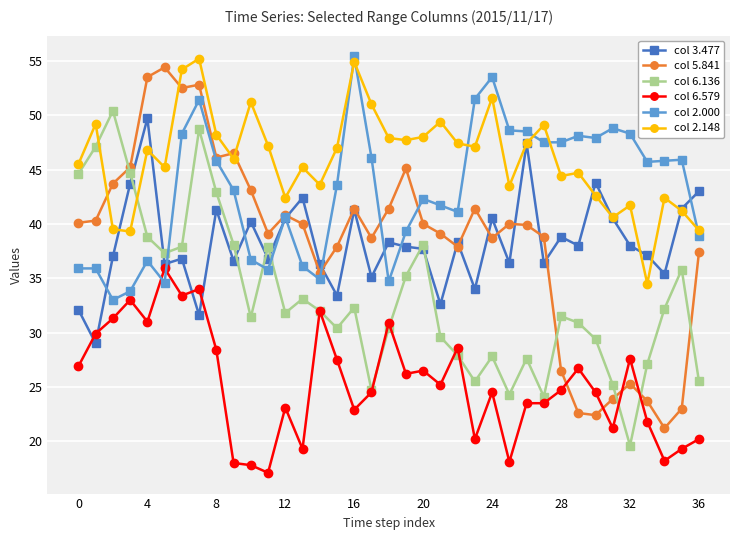

Does the chart display data point markers on the line(s)?

Yes